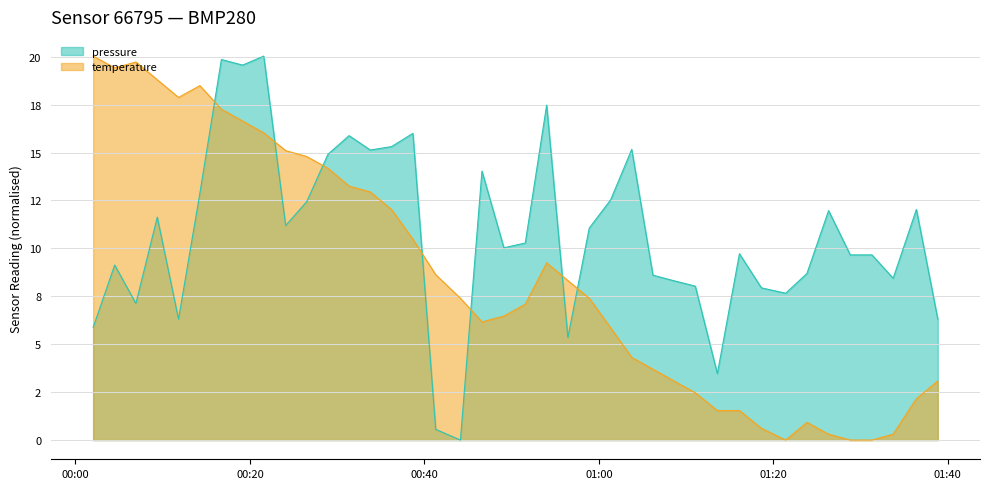

Does the chart display data point markers on the line(s)?

No